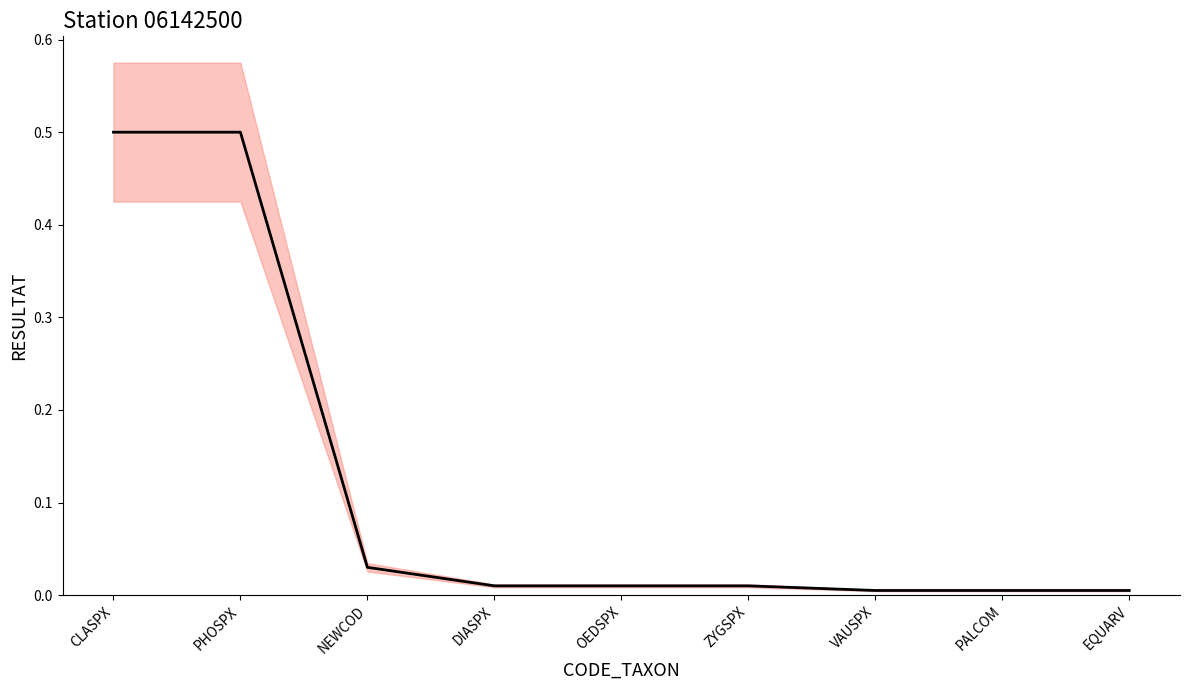

Which label corresponds to the largest value in the chart?

CLASPX